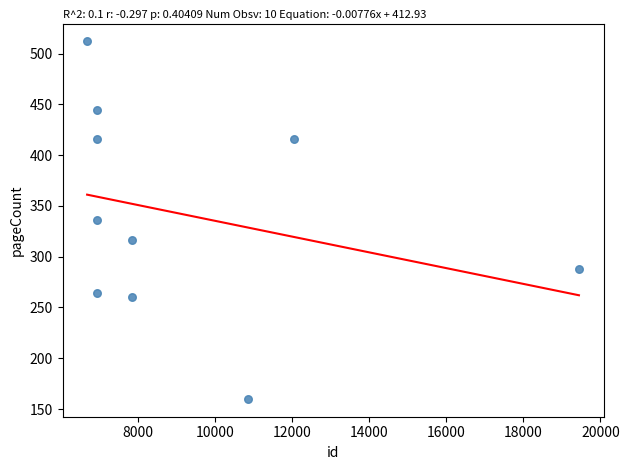

What is the average Y value?

341